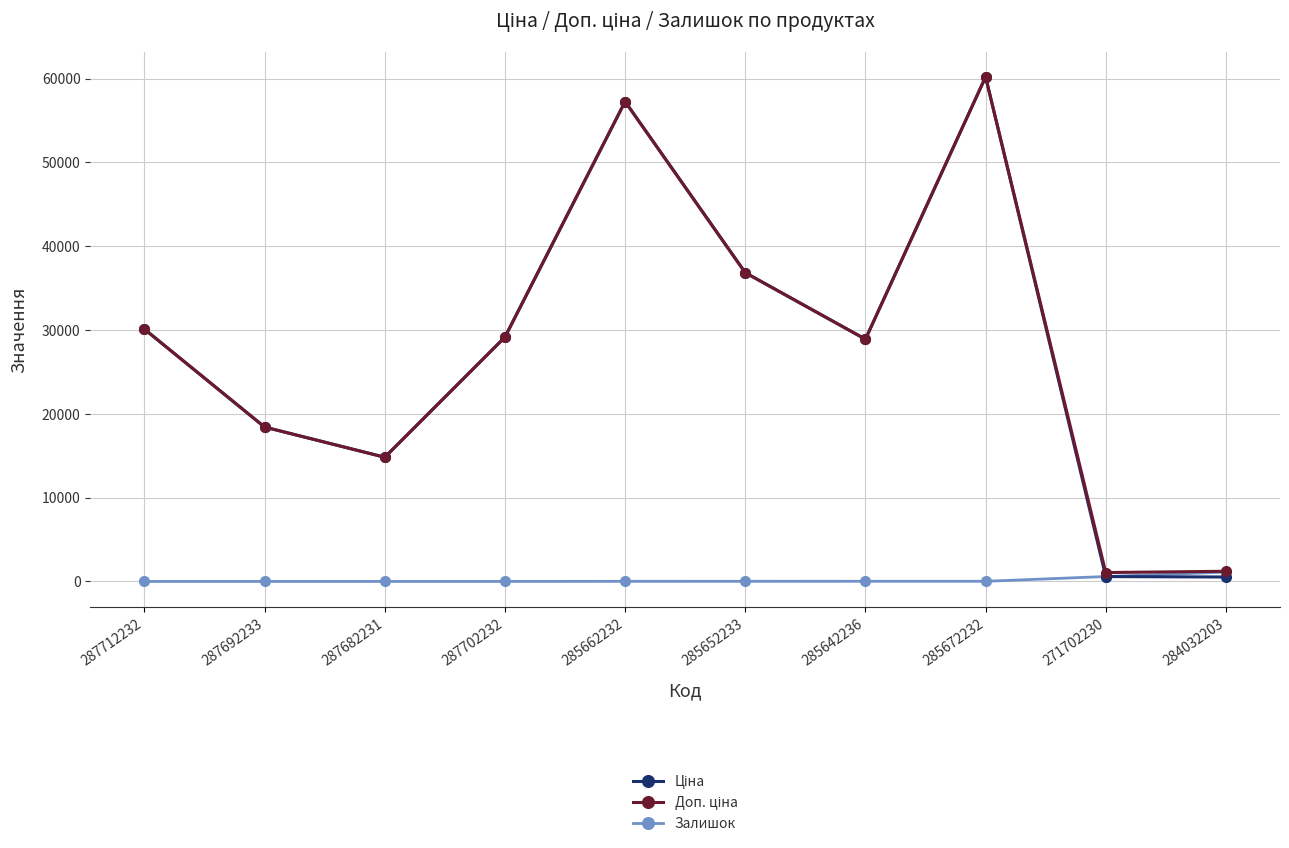

What is the sum of the Залишок values at 287692233 and 285662232?

13.0